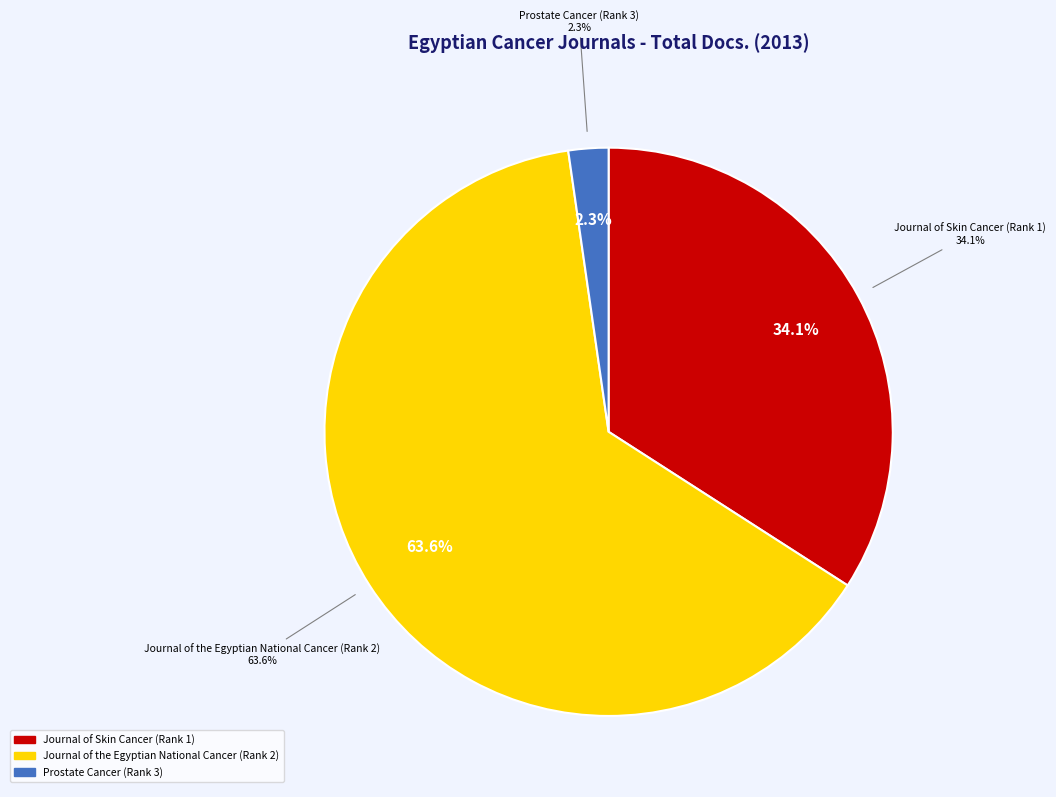

How many slices are in this pie chart?

3